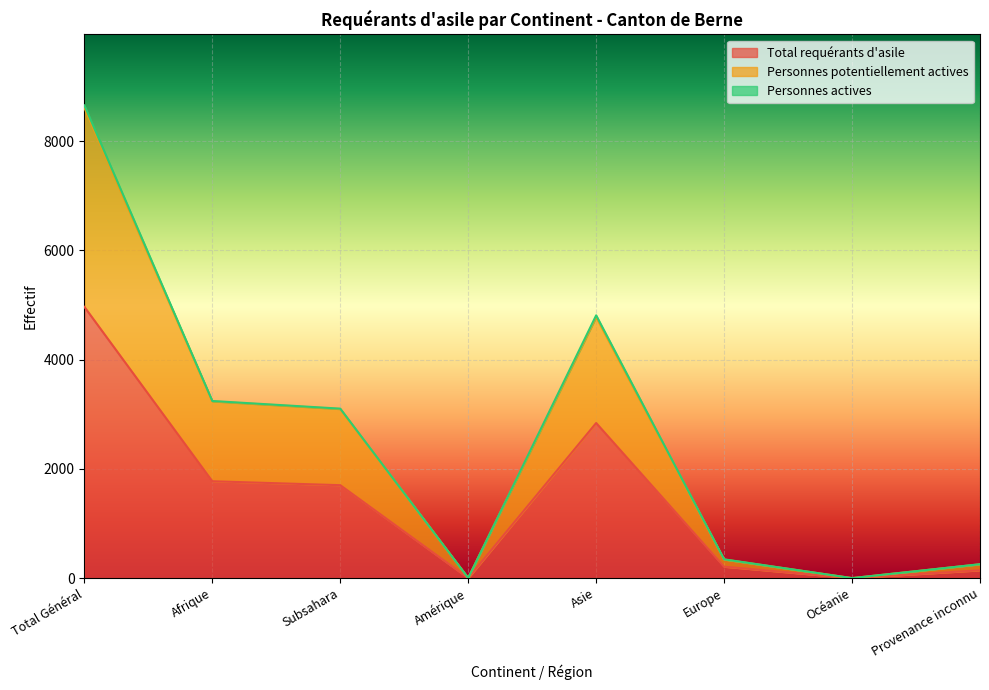

True or false: Total requérants d'asile has a value of 2 at Amérique.

False